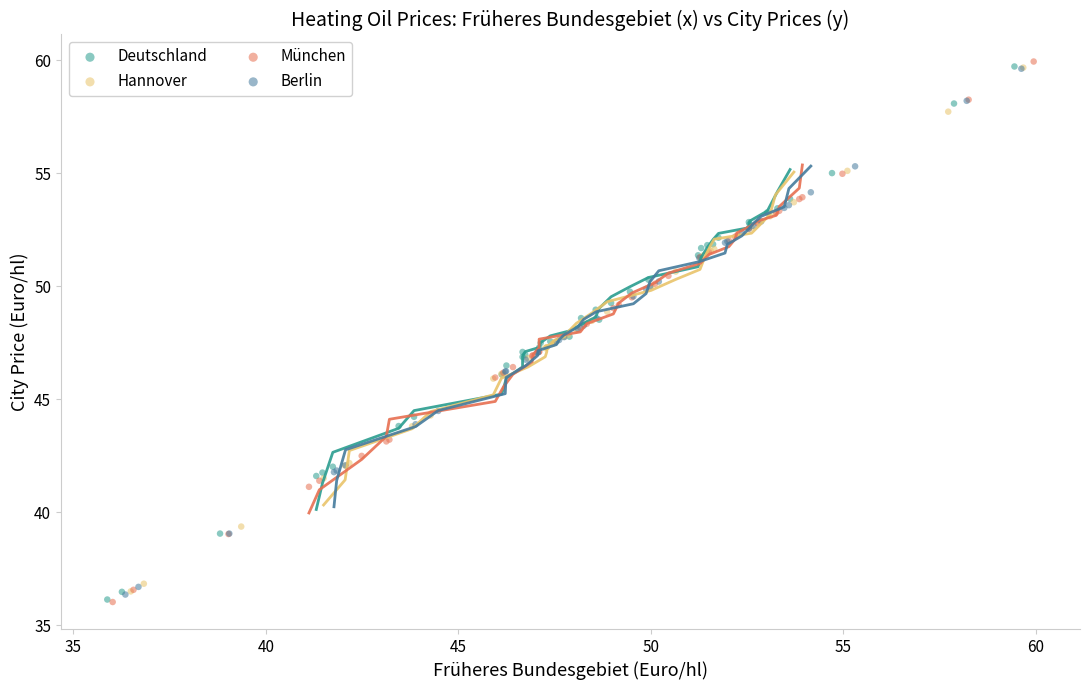

Which series contains the highest Y value?

München